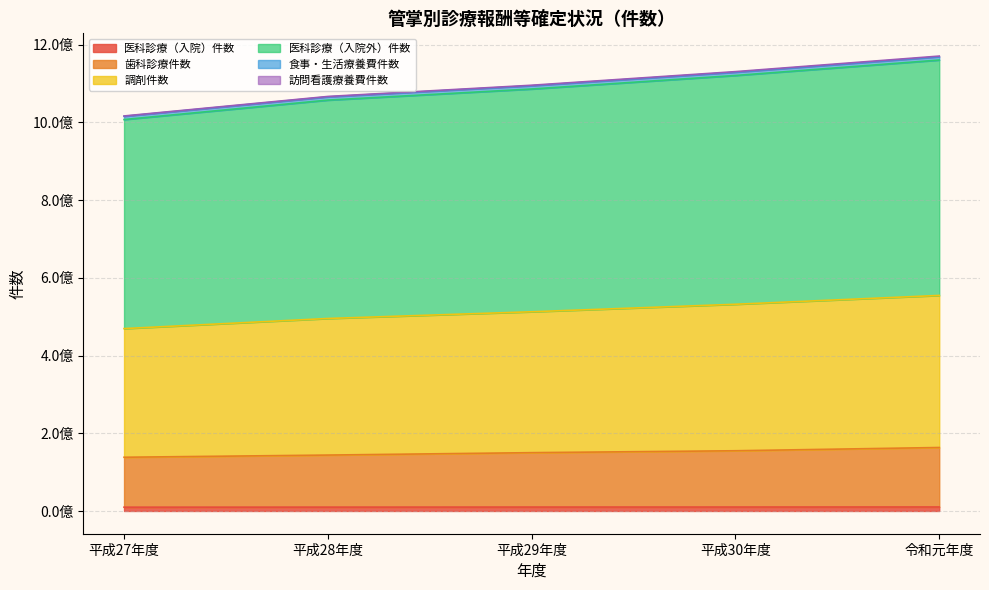

At which label is 調剤件数 closest to 1083907016?

平成29年度